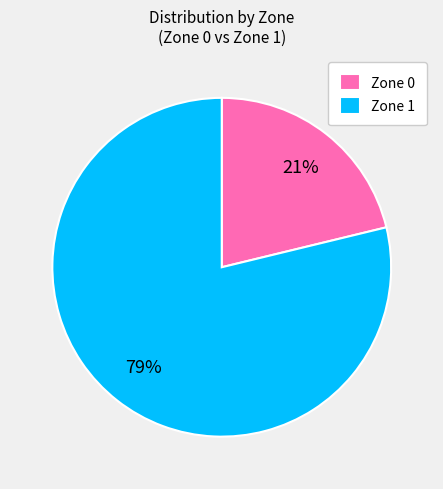

Rank the categories by value from highest to lowest.

Zone 1, Zone 0